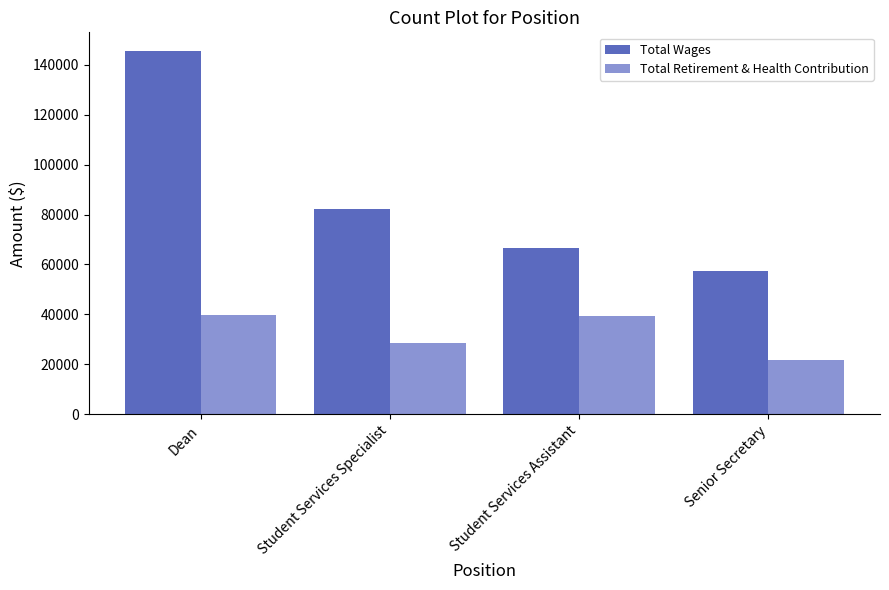

What is the label of the 3rd bar from the right?

Student Services Specialist